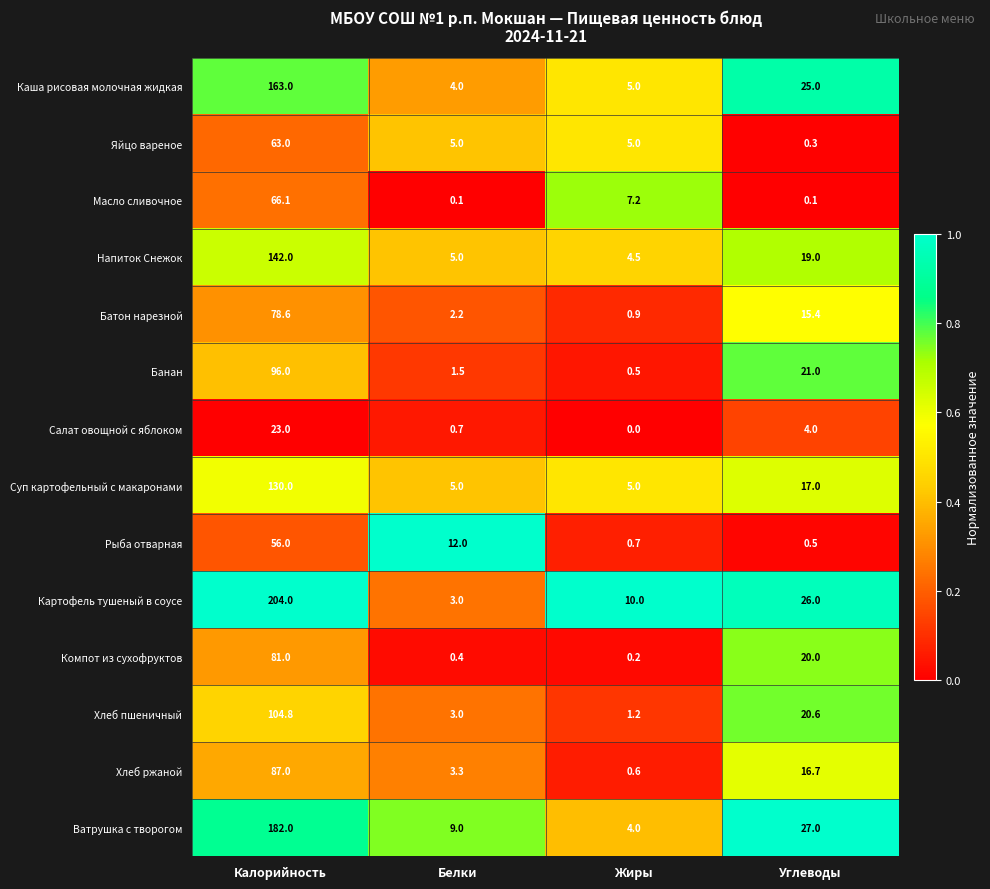

Between Калорийность and Белки, which series saw the biggest shift?

Картофель тушеный в соусе